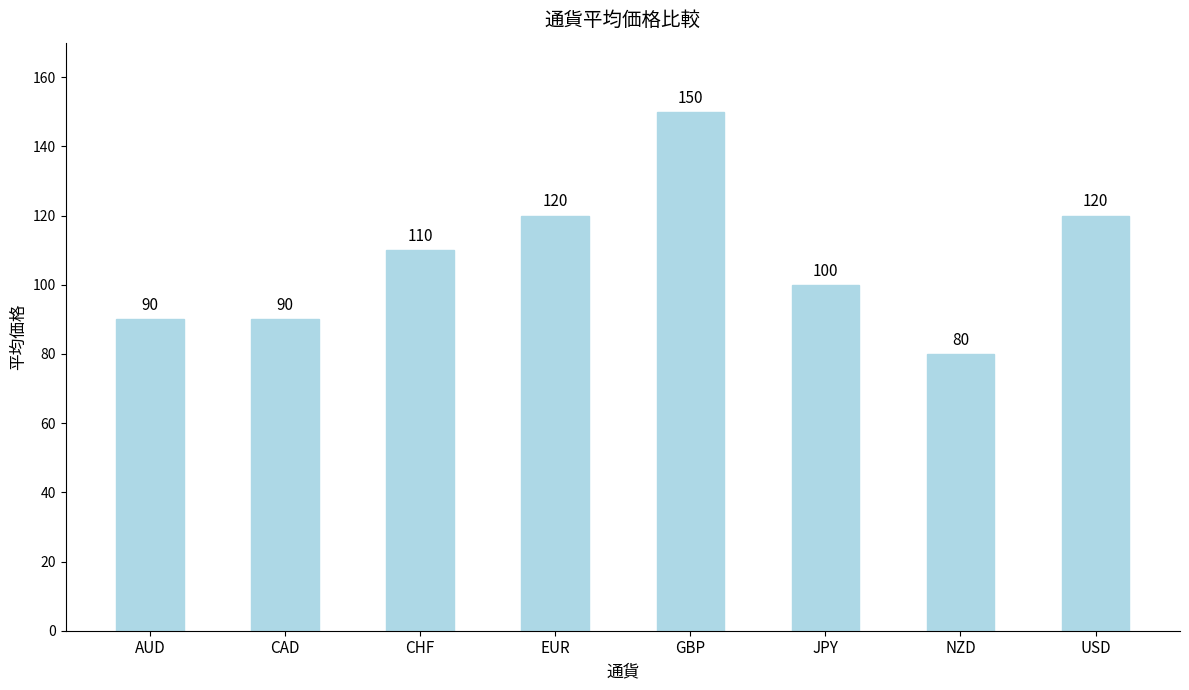

What is the difference between the maximum and second lowest values?

60